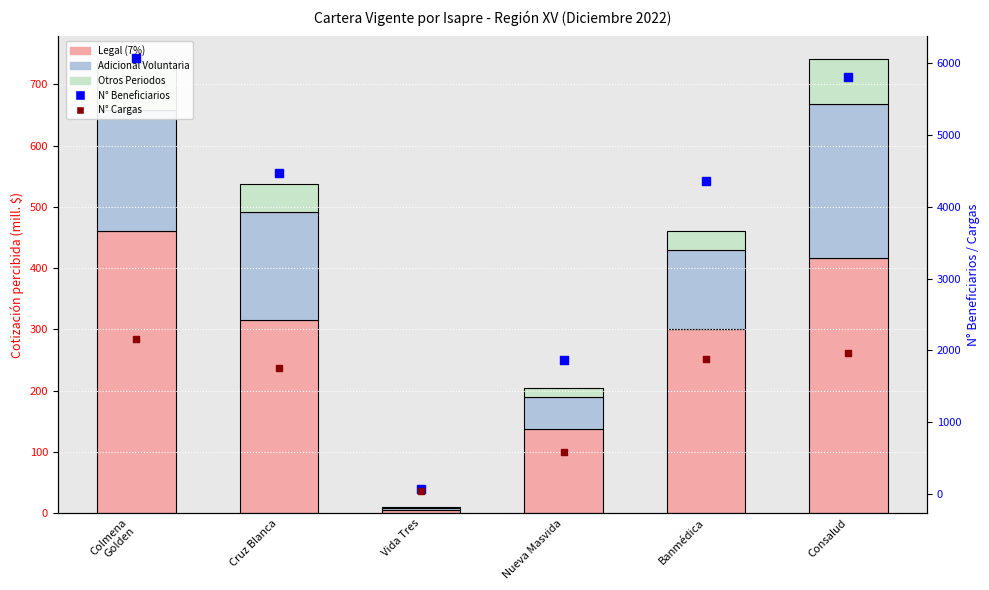

At how many categories does at least one series exceed 3954?

4